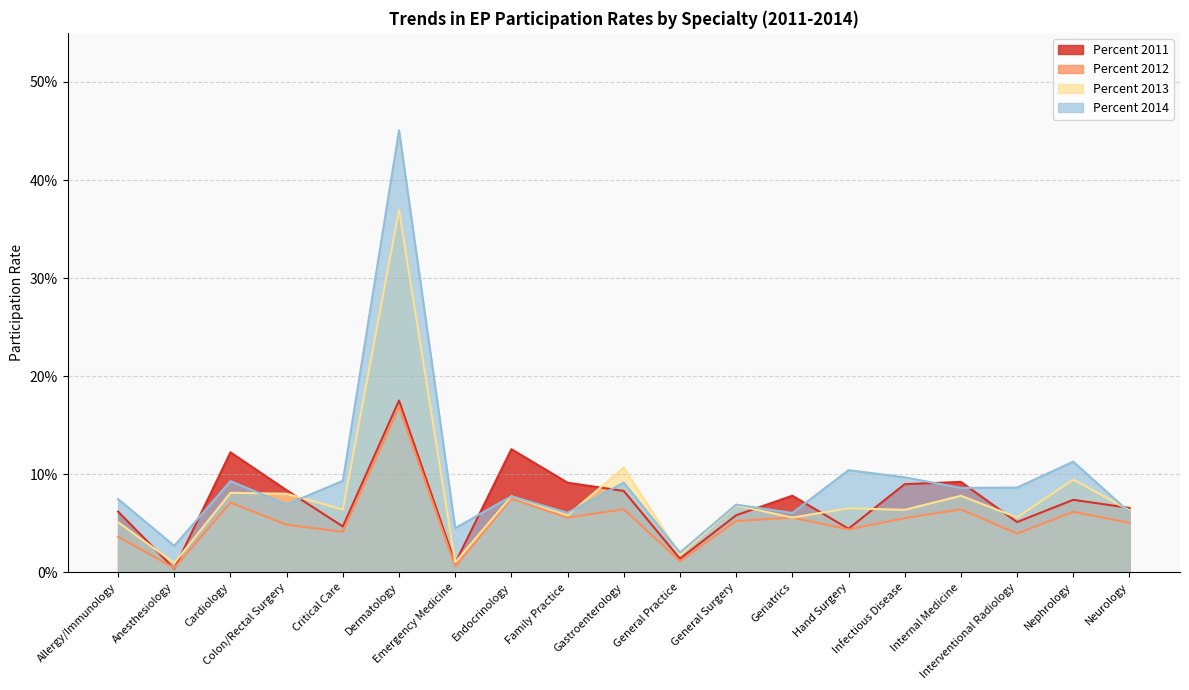

Does the chart have visible grid lines?

Yes